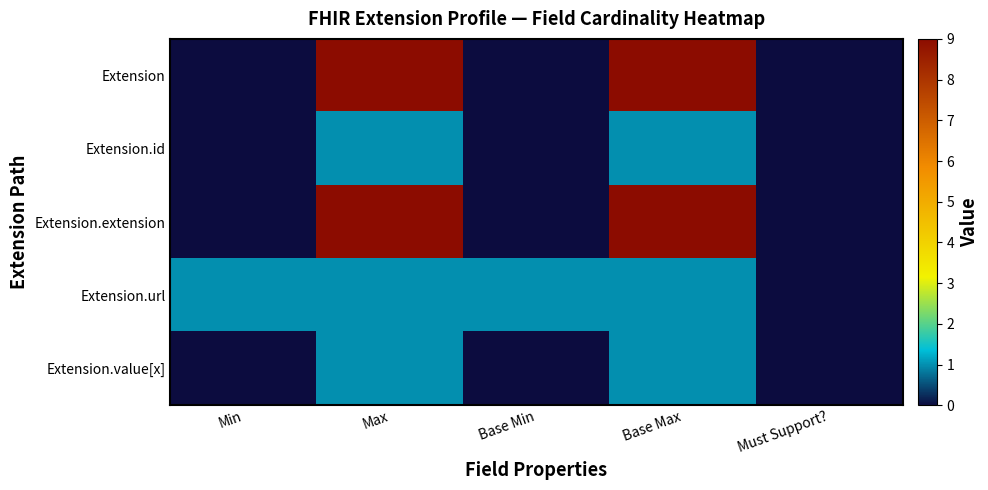

Reading left to right, extract all data points from this chart.

Extension: Min=0	Max=9	Base Min=0	Base Max=9	Must Support?=0
Extension.id: Min=0	Max=1	Base Min=0	Base Max=1	Must Support?=0
Extension.extension: Min=0	Max=9	Base Min=0	Base Max=9	Must Support?=0
Extension.url: Min=1	Max=1	Base Min=1	Base Max=1	Must Support?=0
Extension.value[x]: Min=0	Max=1	Base Min=0	Base Max=1	Must Support?=0